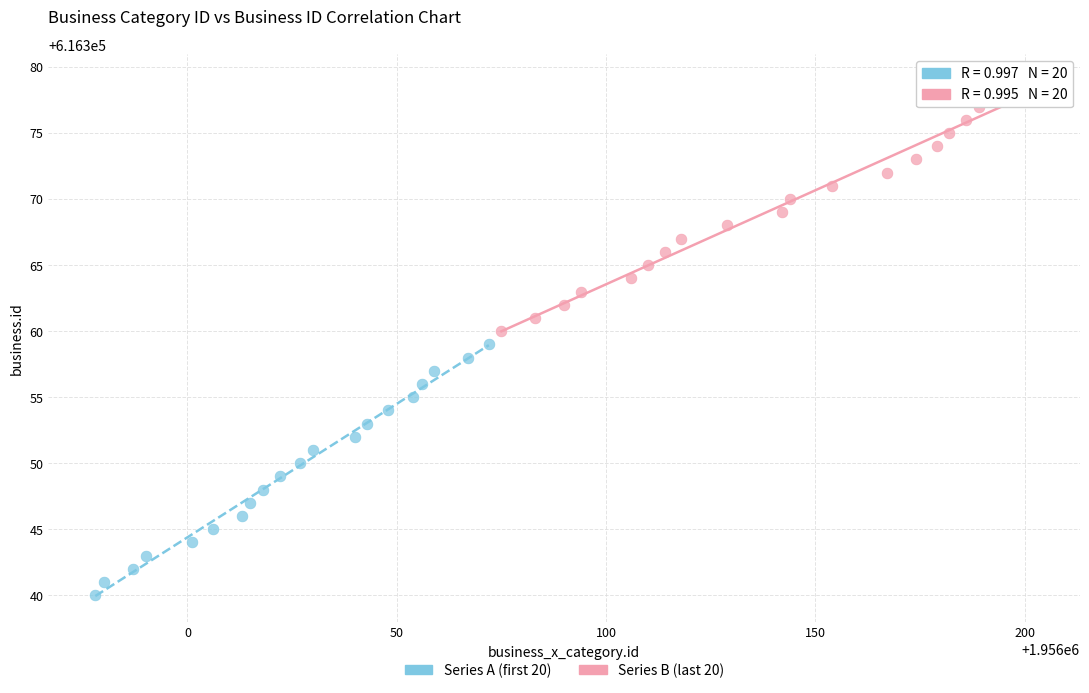

Which series reaches the maximum Y coordinate?

Series B (last 20)